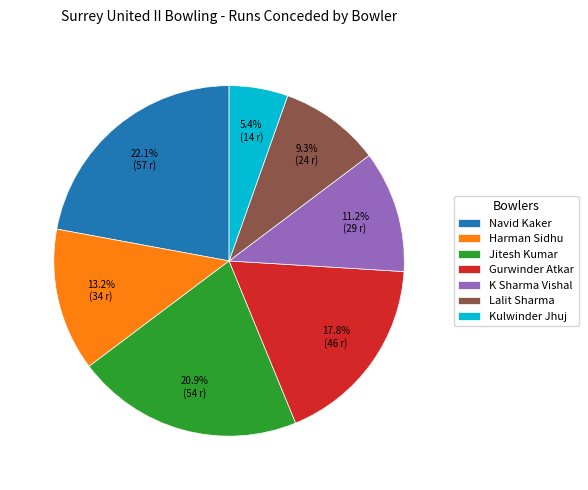

Which category has the biggest portion of the pie?

Navid Kaker